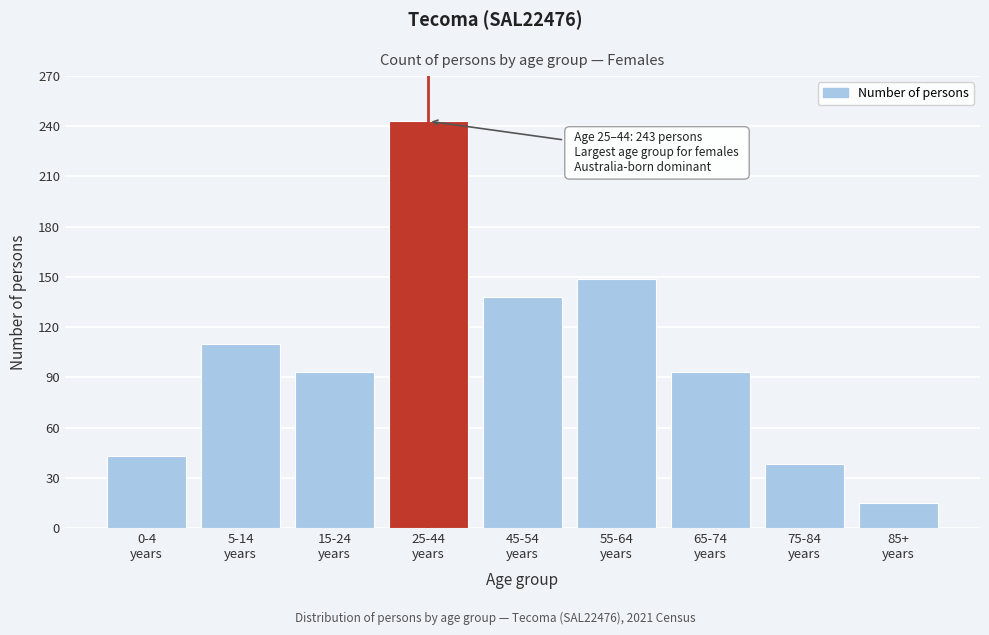

Reading left to right, transcribe all the data shown in this chart.

43	110	93	243	138	149	93	38	15